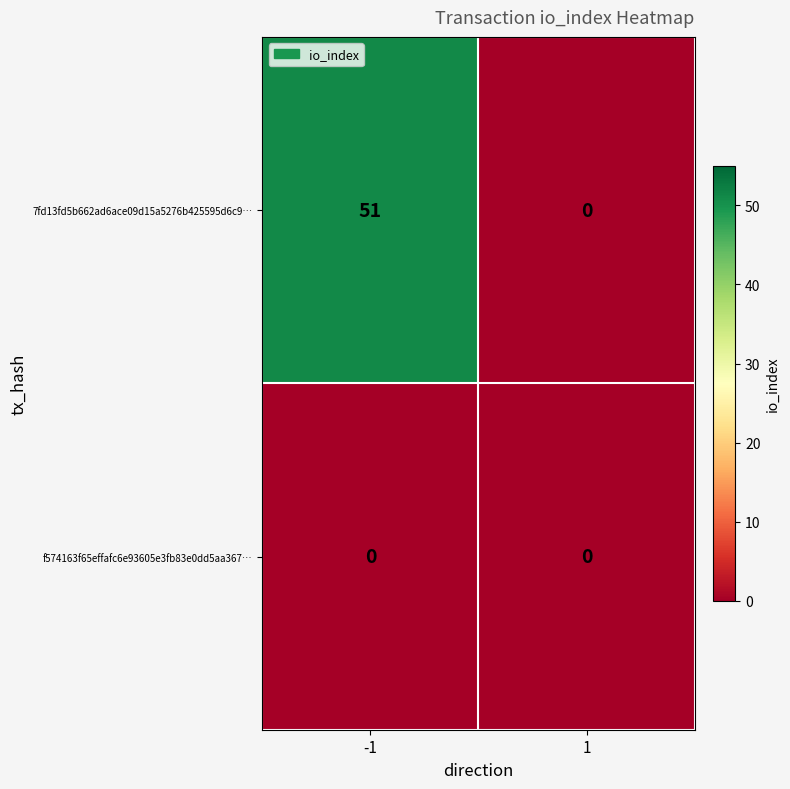

Which label corresponds to the largest value in the chart?

-1